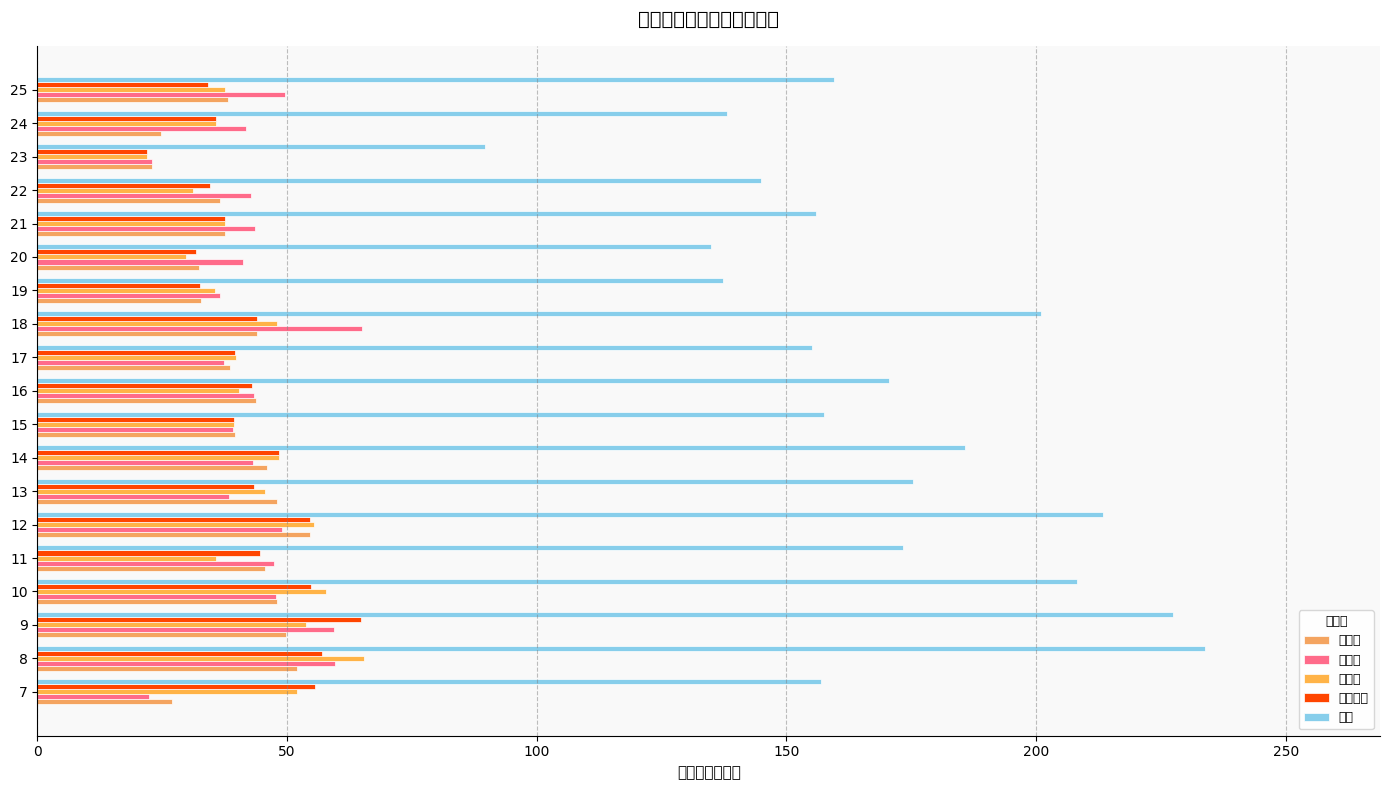

What are all the series names shown in the legend?

遊佐町, 酒田市, 鶴岡市, 旧温海町, 合計